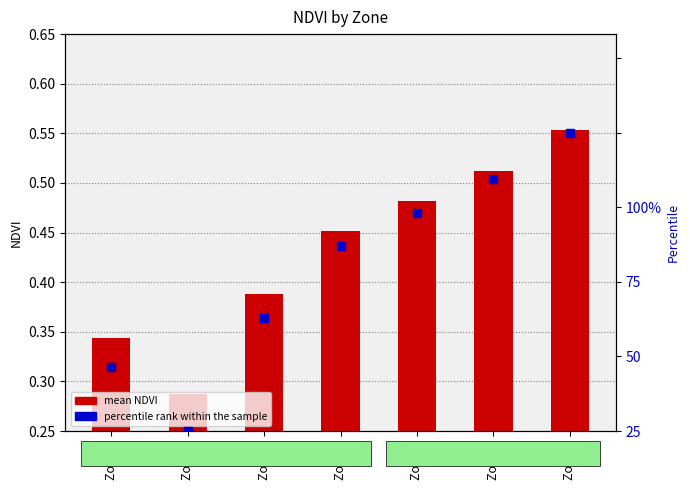

What are all the series names shown in the legend?

mean NDVI, percentile rank within the sample